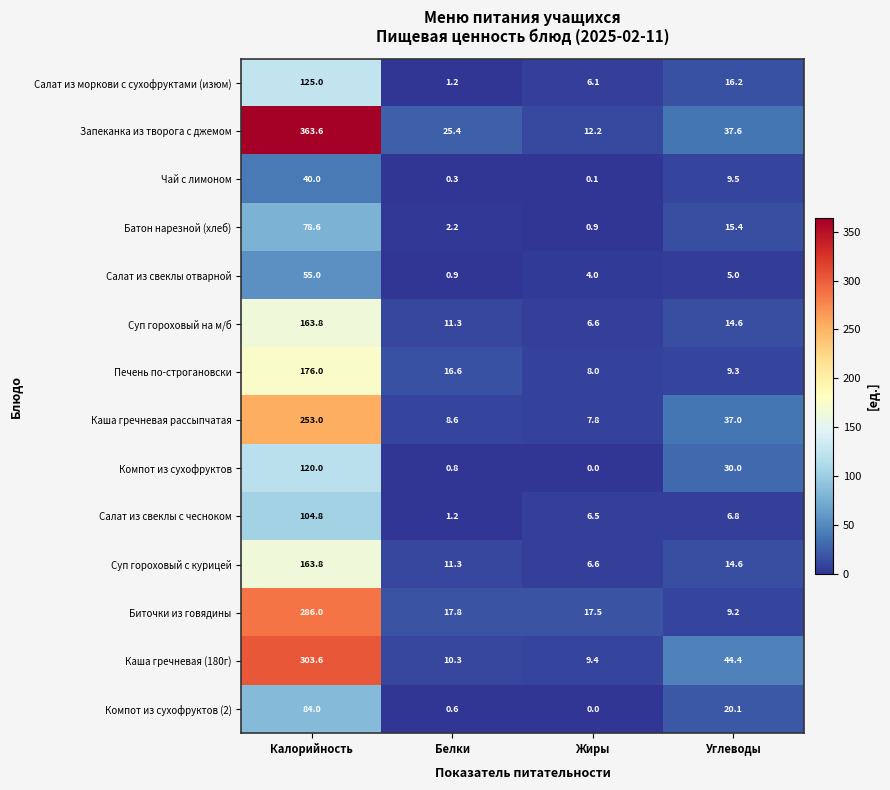

The value of Каша гречневая рассыпчатая at Калорийность is 253.0. True or false?

True